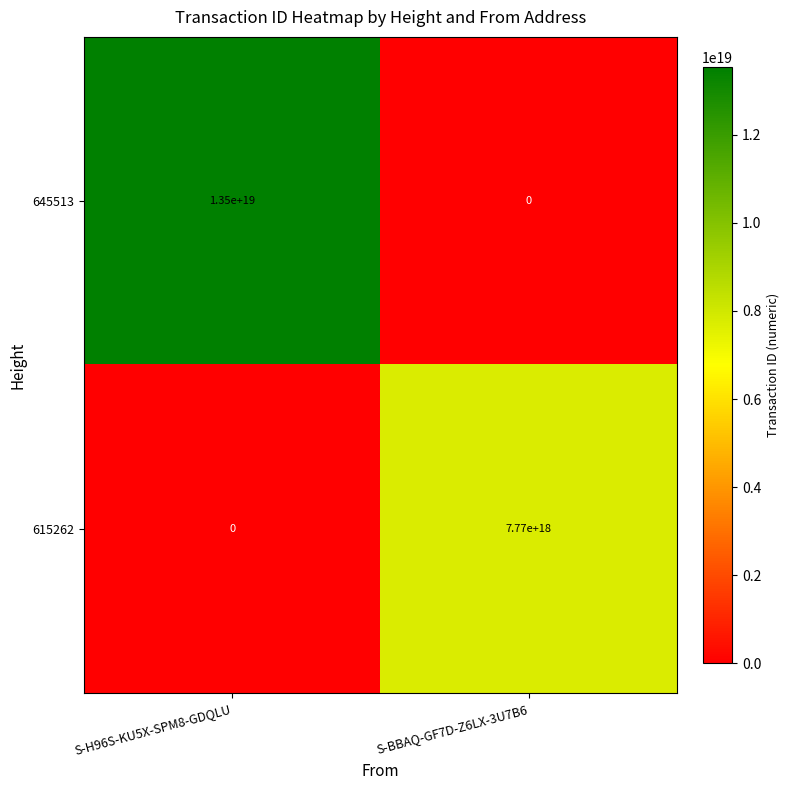

The value of 645513 at S-BBAQ-GF7D-Z6LX-3U7B6 is 0. True or false?

True